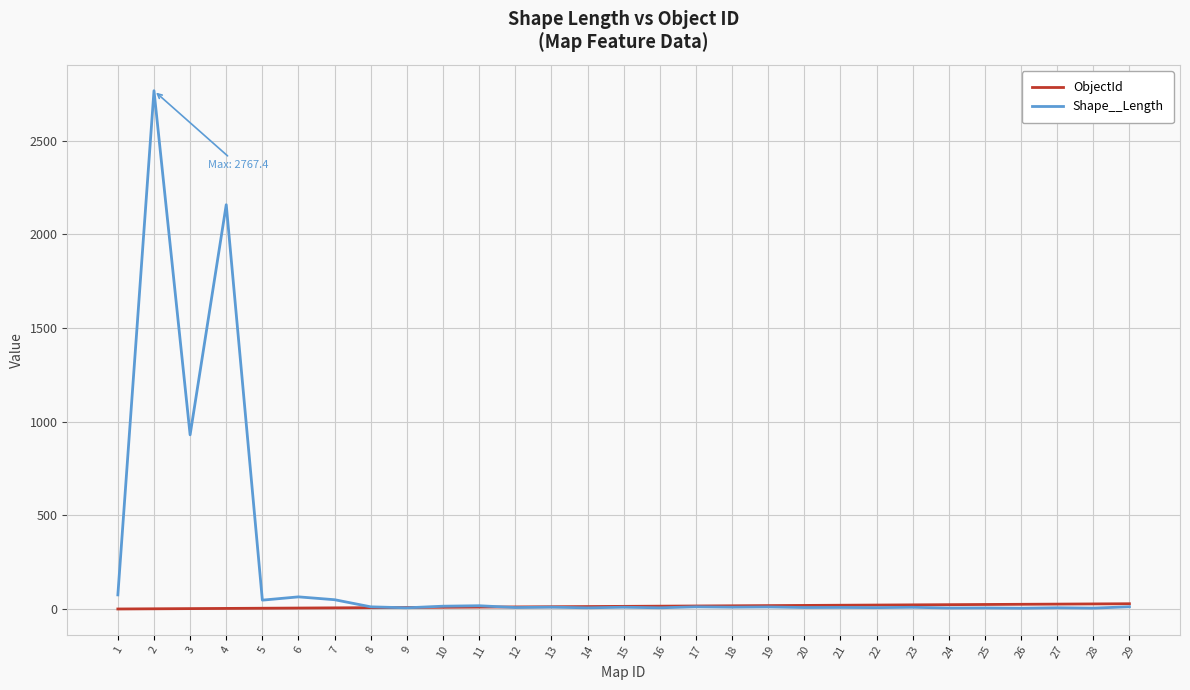

Which series has the largest total across all categories?

Shape__Length